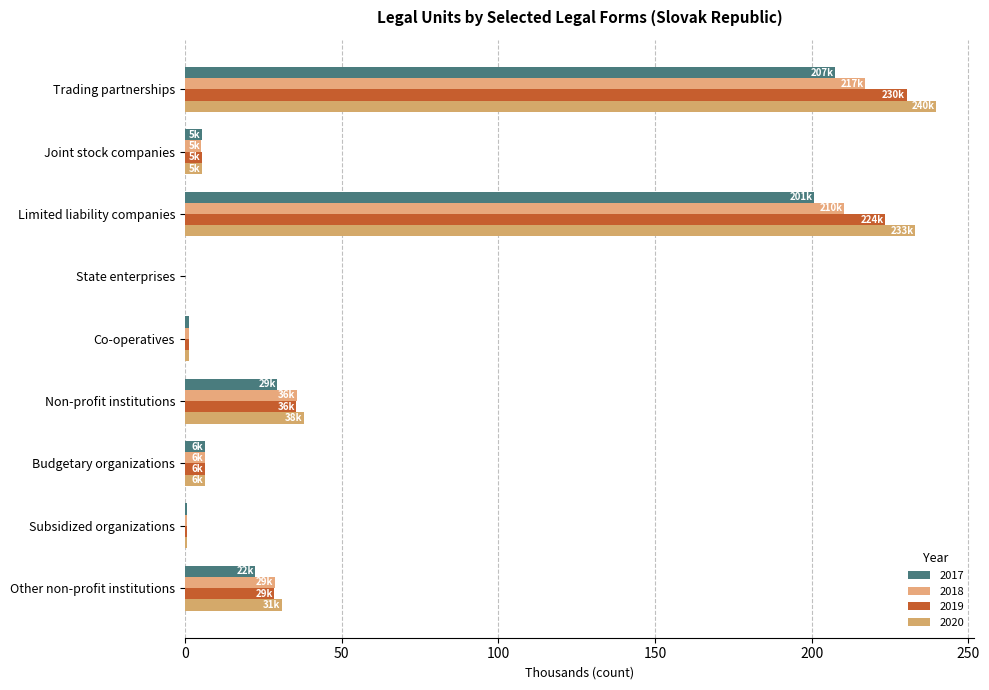

Reading left to right, extract all data points from this chart.

2017: Trading partnerships=207.5	Joint stock companies=5.4	Limited liability companies=200.8	State enterprises=0.0	Co-operatives=1.4	Non-profit institutions=29.5	Budgetary organizations=6.4	Subsidized organizations=0.7	Other non-profit institutions=22.4
2018: Trading partnerships=217.1	Joint stock companies=5.3	Limited liability companies=210.5	State enterprises=0.0	Co-operatives=1.4	Non-profit institutions=35.7	Budgetary organizations=6.4	Subsidized organizations=0.7	Other non-profit institutions=28.7
2019: Trading partnerships=230.3	Joint stock companies=5.4	Limited liability companies=223.6	State enterprises=0.0	Co-operatives=1.4	Non-profit institutions=35.6	Budgetary organizations=6.3	Subsidized organizations=0.7	Other non-profit institutions=28.6
2020: Trading partnerships=239.8	Joint stock companies=5.4	Limited liability companies=233.1	State enterprises=0.0	Co-operatives=1.4	Non-profit institutions=38.1	Budgetary organizations=6.3	Subsidized organizations=0.7	Other non-profit institutions=31.1